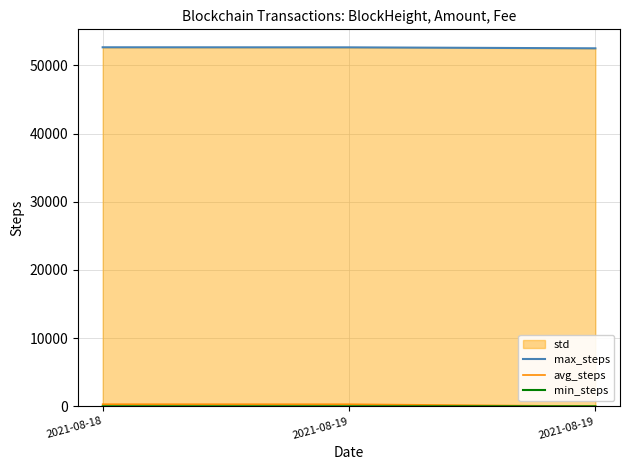

Reading left to right, what are all the values shown in this chart?

max_steps: 2021-08-18=52659.0	2021-08-19=52649.0	2021-08-19=52507.0
avg_steps: 2021-08-18=300.8	2021-08-19=297.5	2021-08-19=4.4
min_steps: 2021-08-18=0.1	2021-08-19=0.0	2021-08-19=0.0